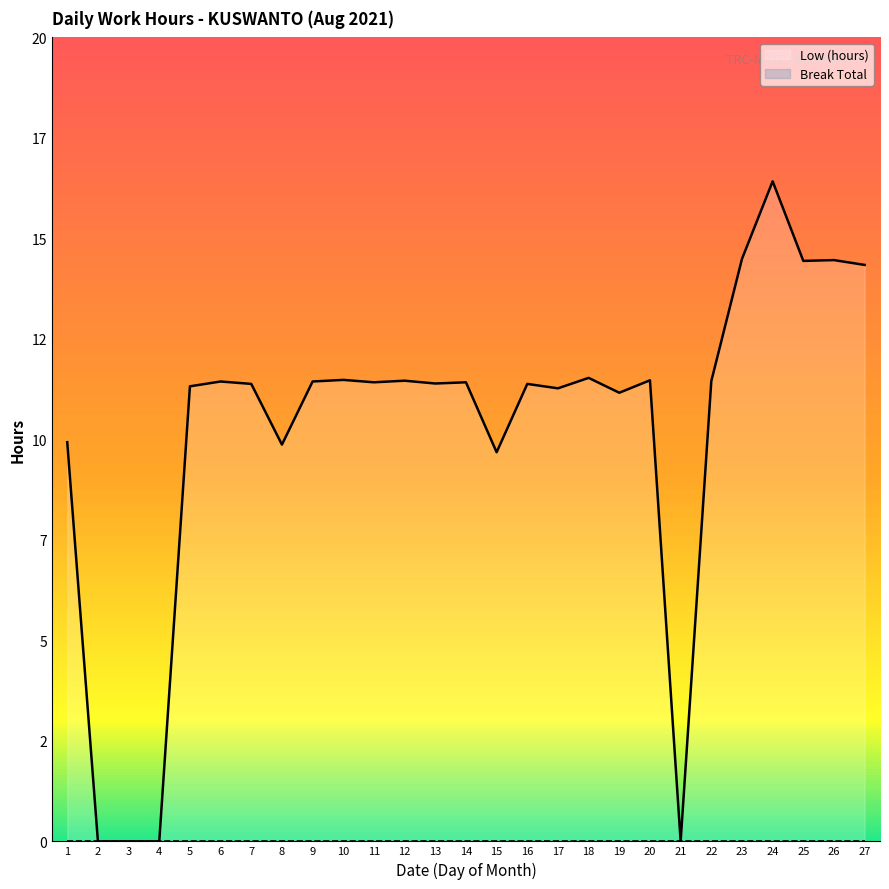

What is the change in value from 1 to 26?

+4.5